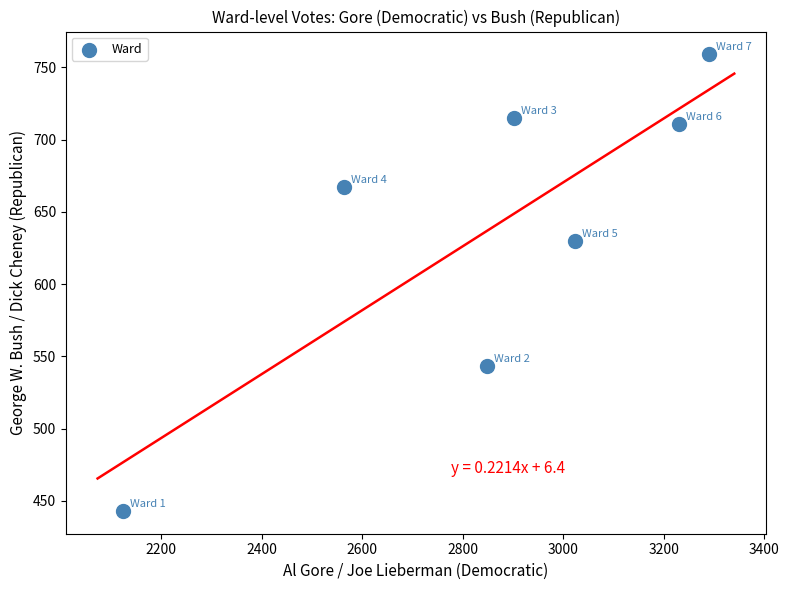

What Y value in the scatter plot is closest to 601?

630